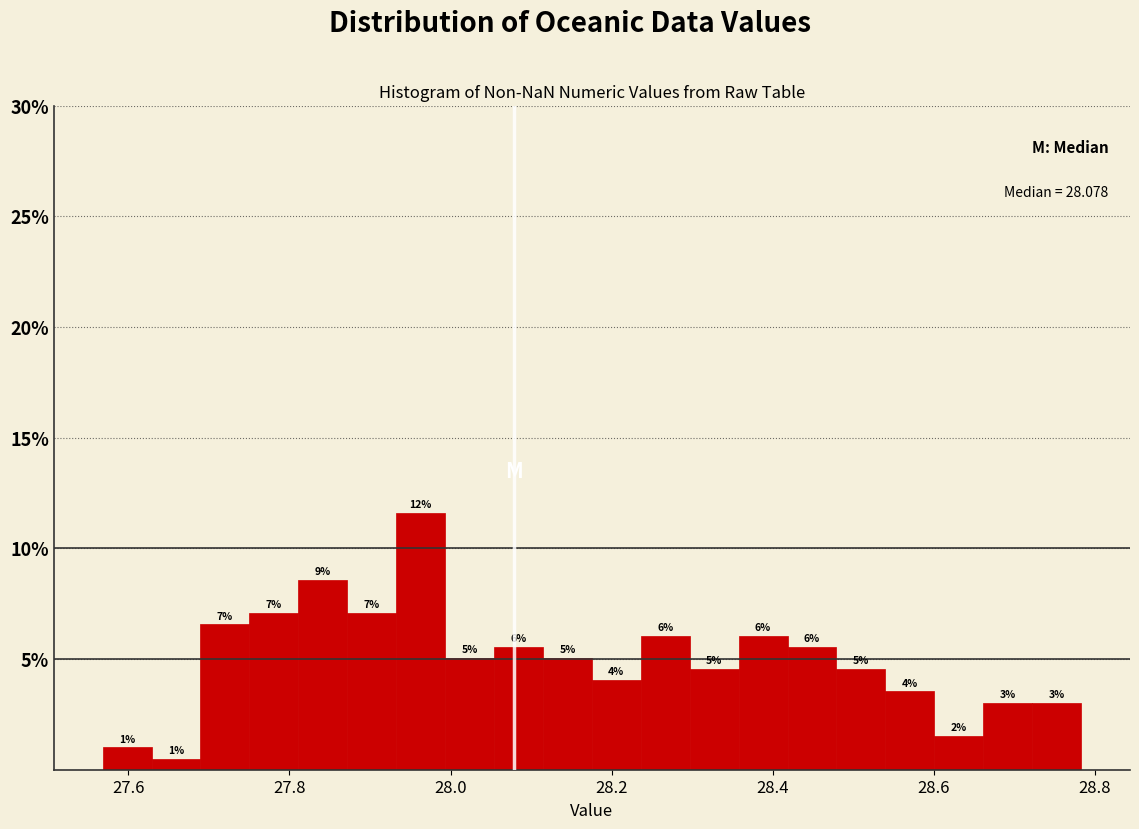

Read against the x-axis, roughly where is the centre of the tallest bar?

27.96